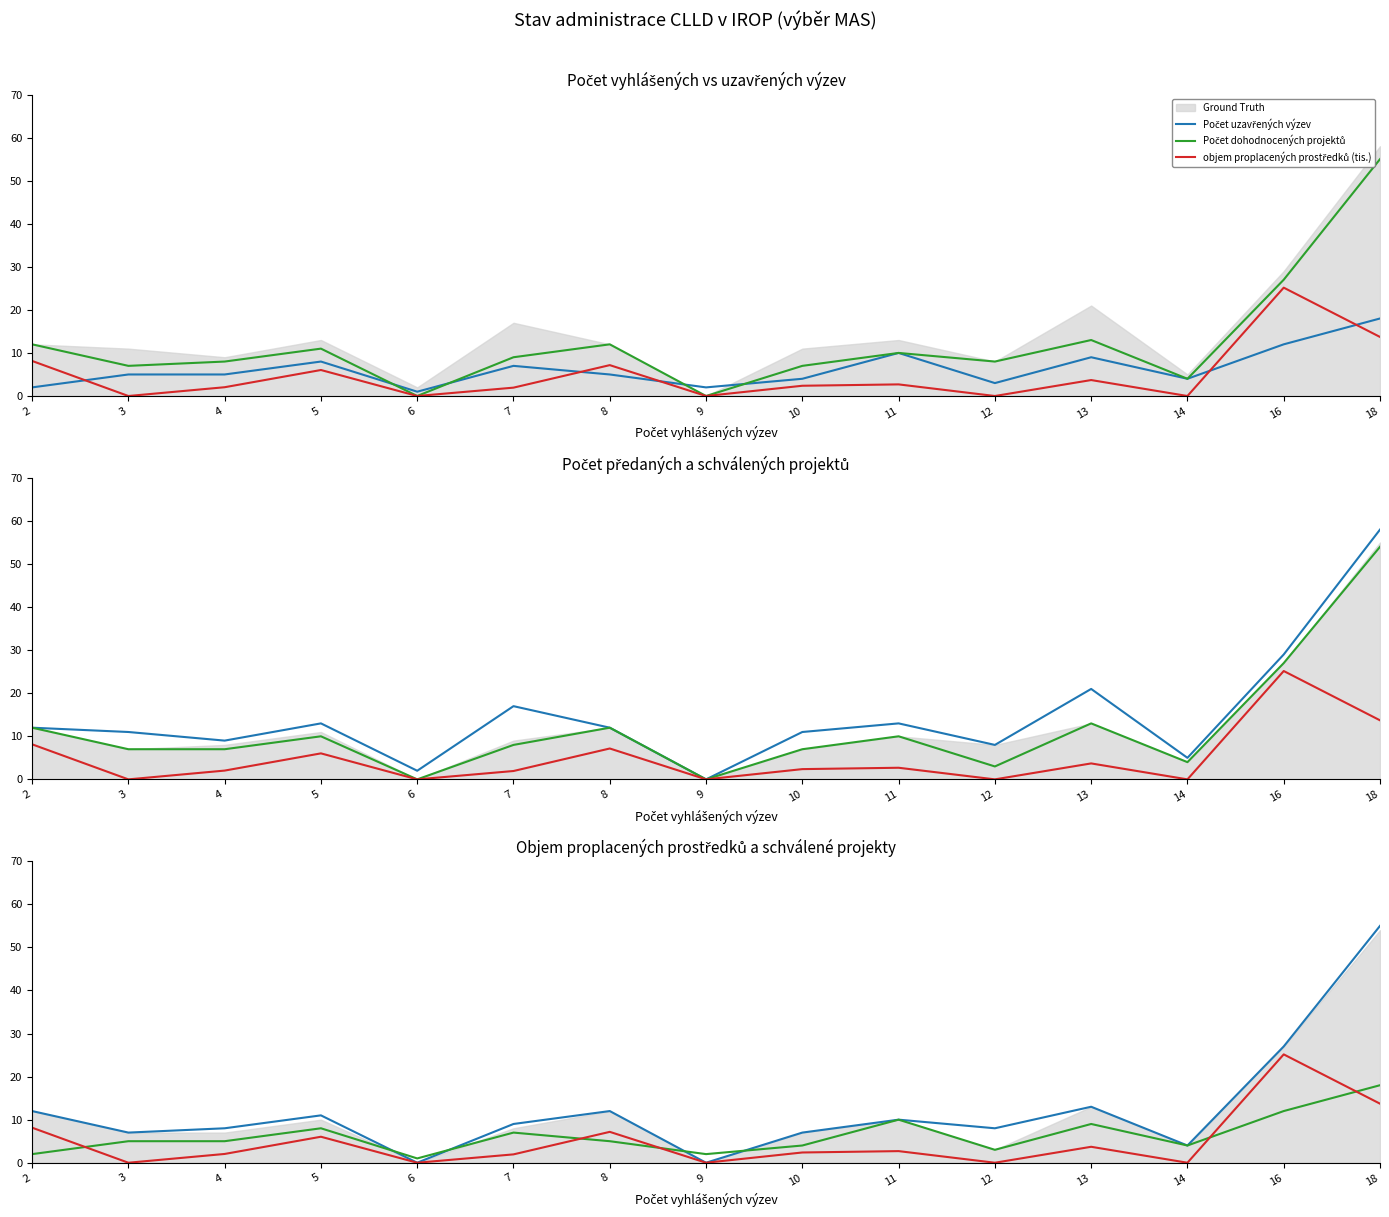

At how many categories does at least one series exceed 31?

1